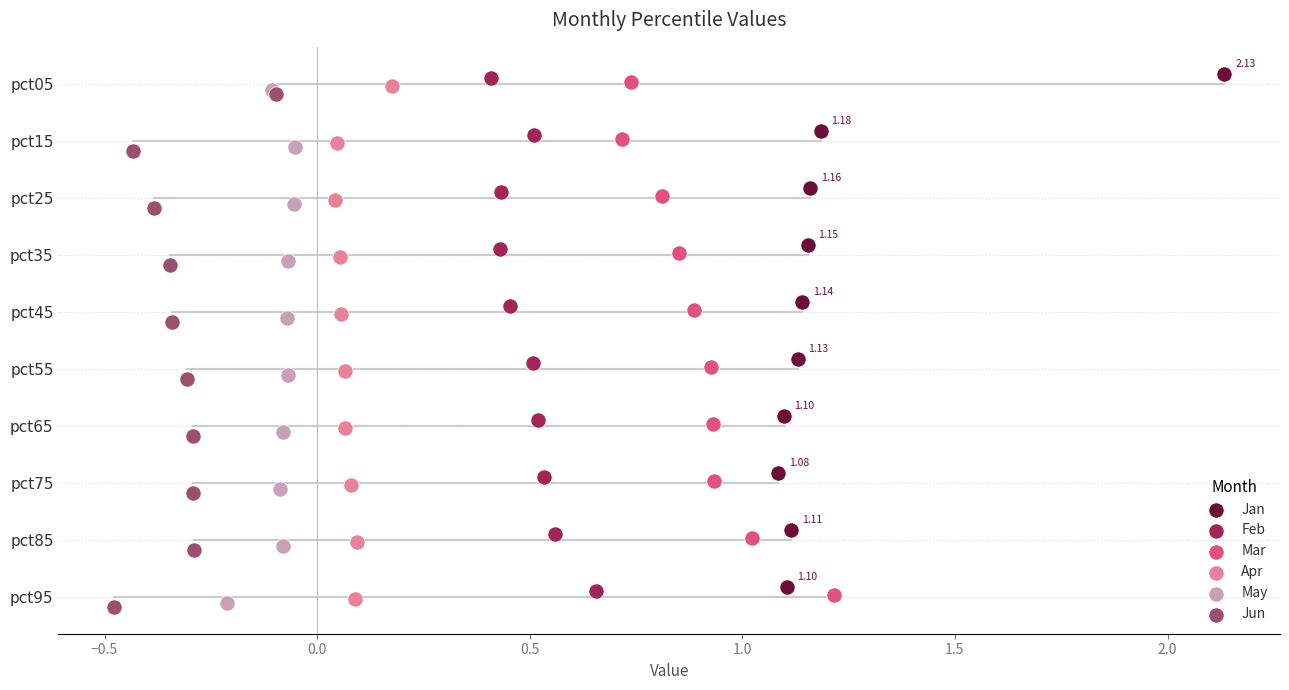

Which series has the widest spread of Y values?

Jan